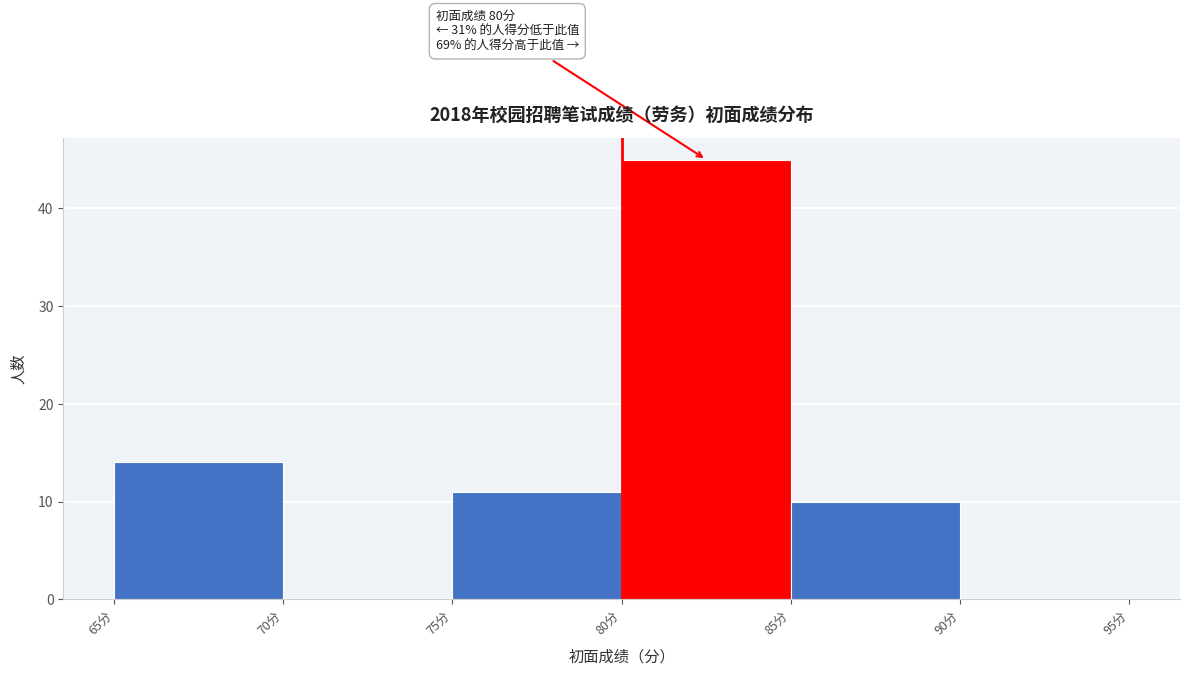

Over which range of the x-axis is the bar tallest?

80 to 85